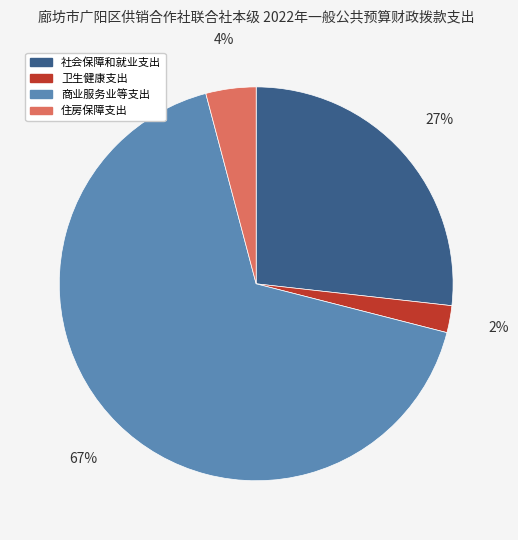

Count the number of slices in the pie.

4